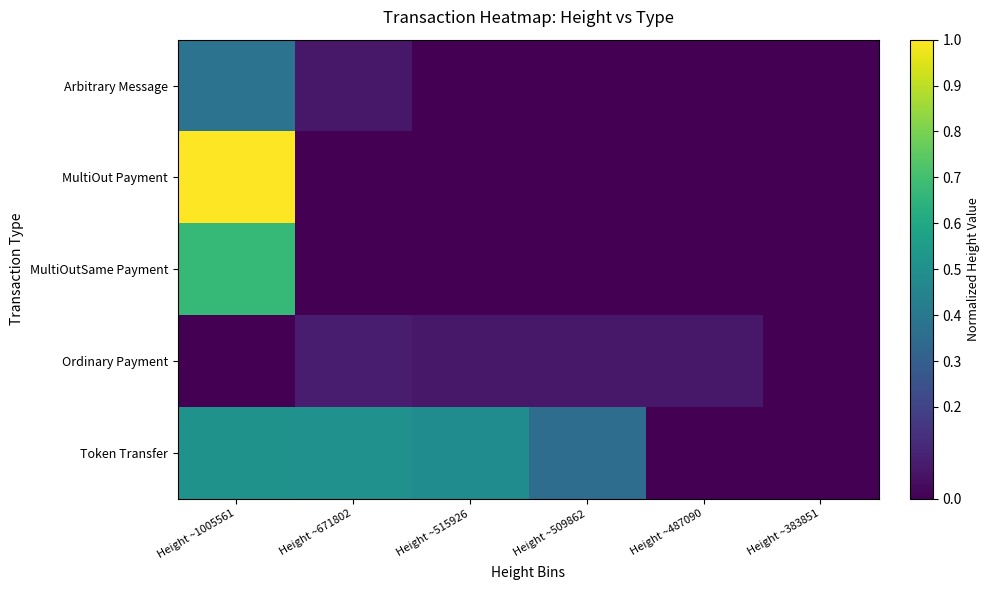

Which series has the largest total across all categories?

Token Transfer